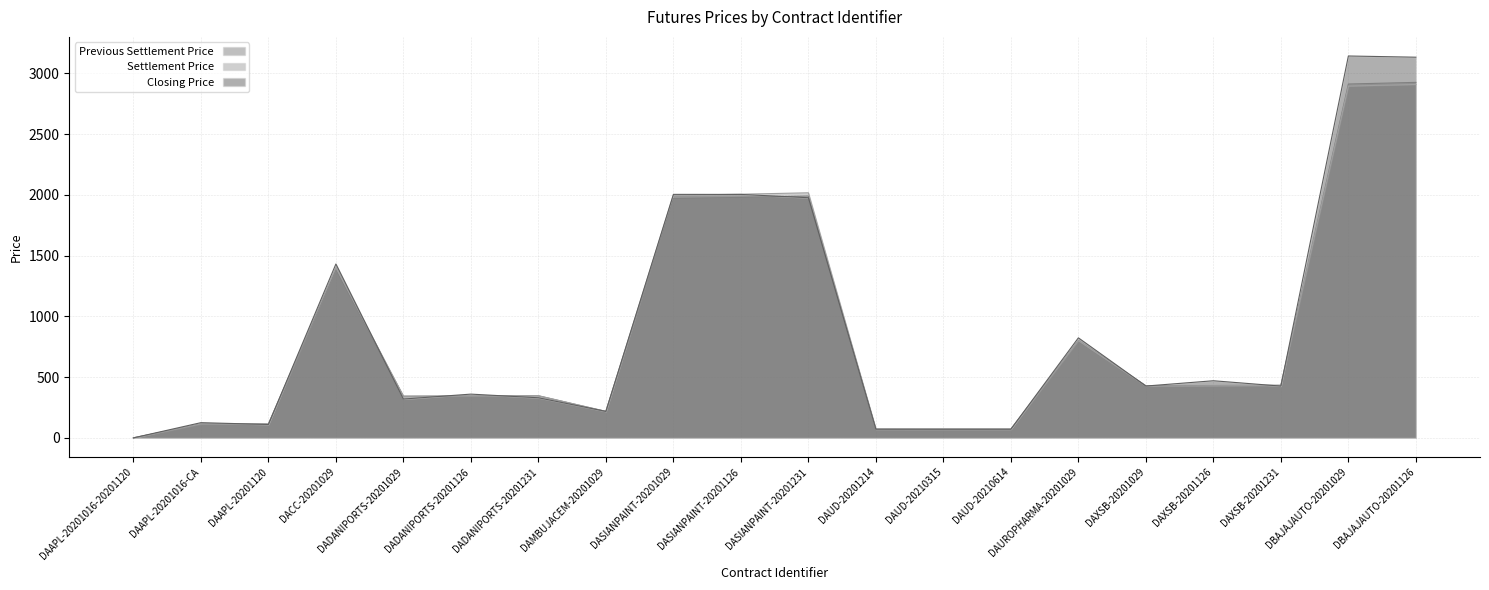

True or false: Closing Price has more than 0 interior local peaks.

True